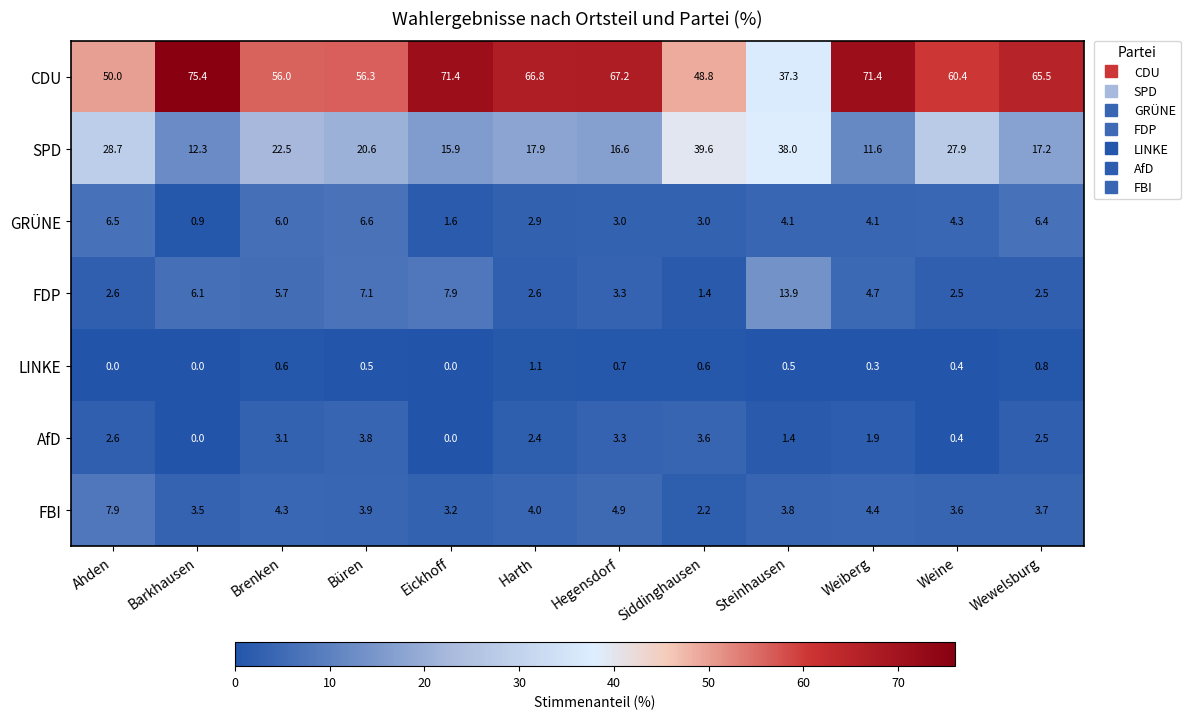

Which series changed the most between Brenken and Weiberg?

CDU